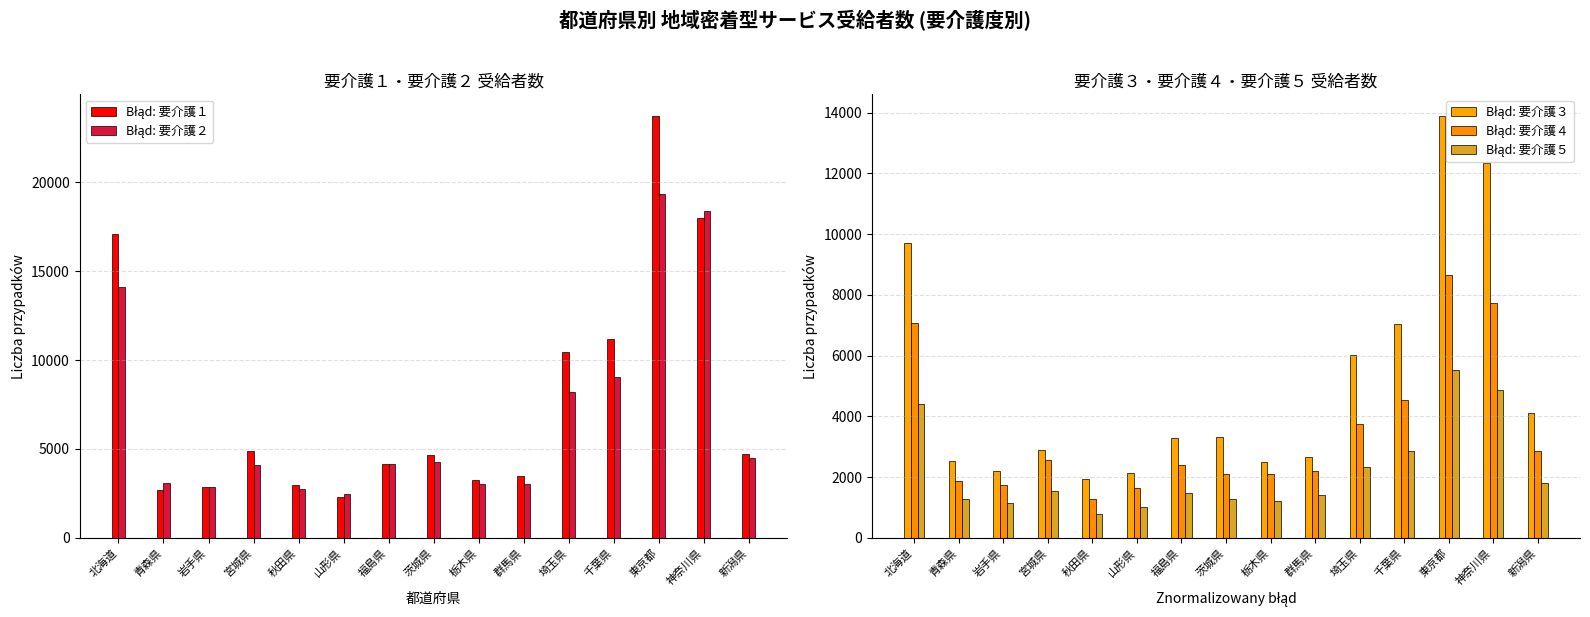

True or false: Błąd: 要介護３ has a value of 3325 at 茨城県.

True